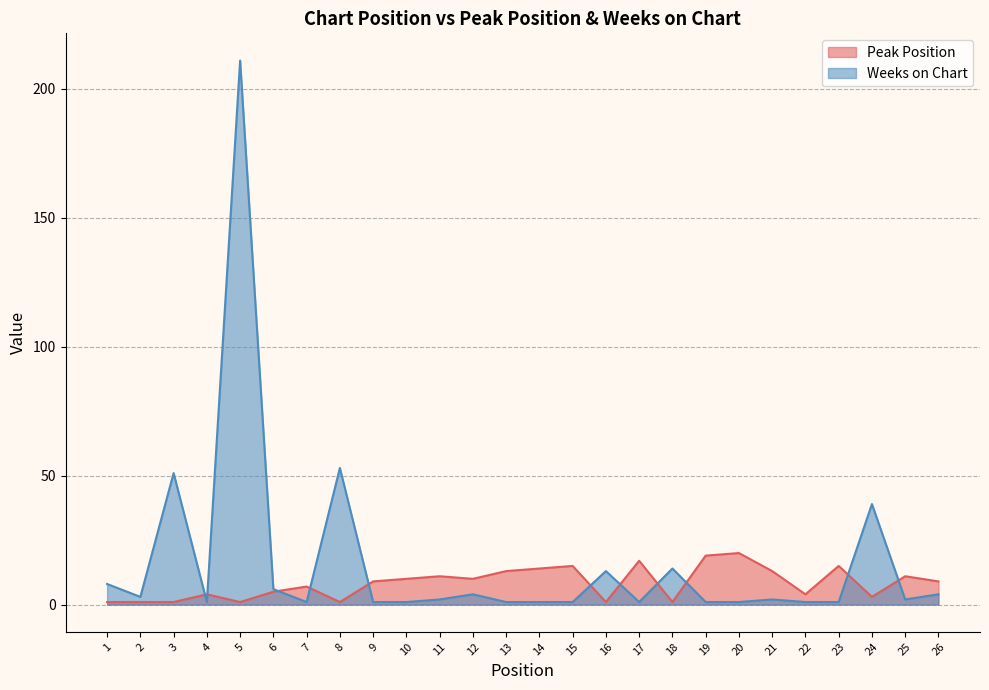

Reading right to left, extract all data points from this chart.

Peak Position: 9	11	3	15	4	13	20	19	1	17	1	15	14	13	10	11	10	9	1	7	5	1	4	1	1	1
Weeks on Chart: 4	2	39	1	1	2	1	1	14	1	13	1	1	1	4	2	1	1	53	1	6	211	1	51	3	8